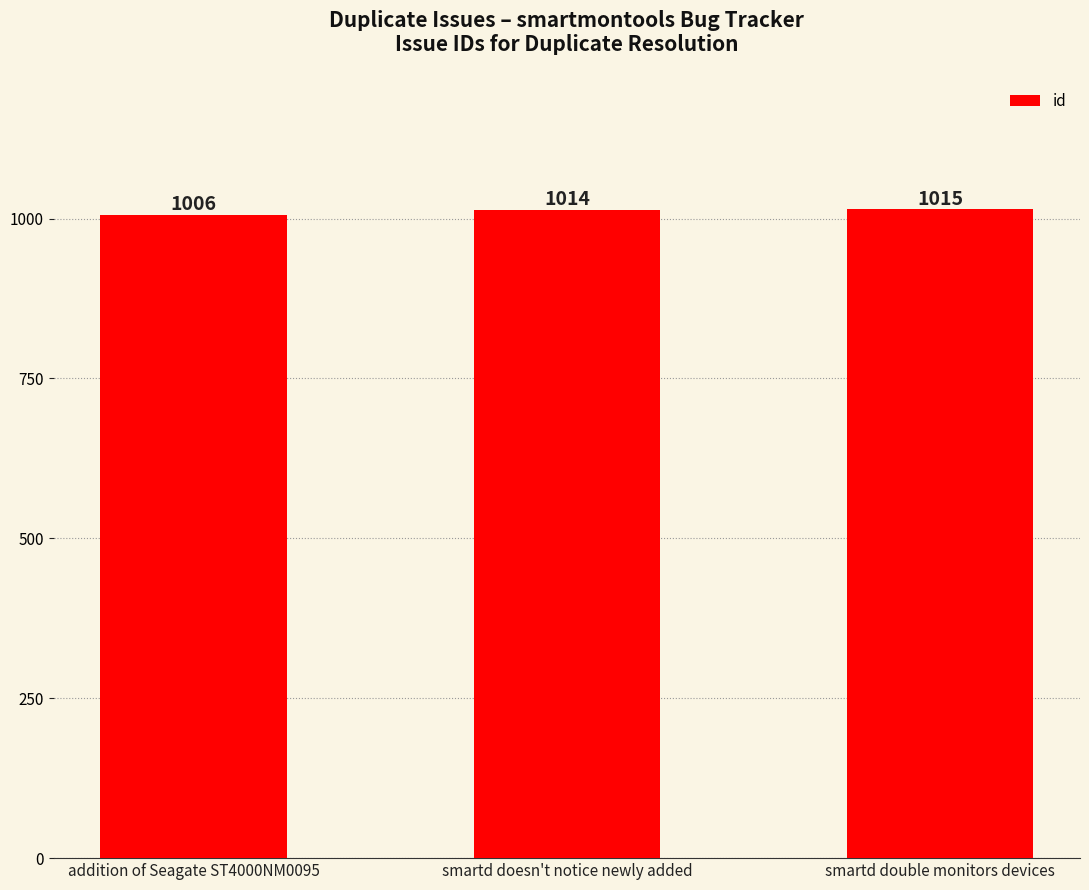

What is the sum of the values at addition of Seagate ST4000NM0095 and smartd doesn't notice newly added?

2020